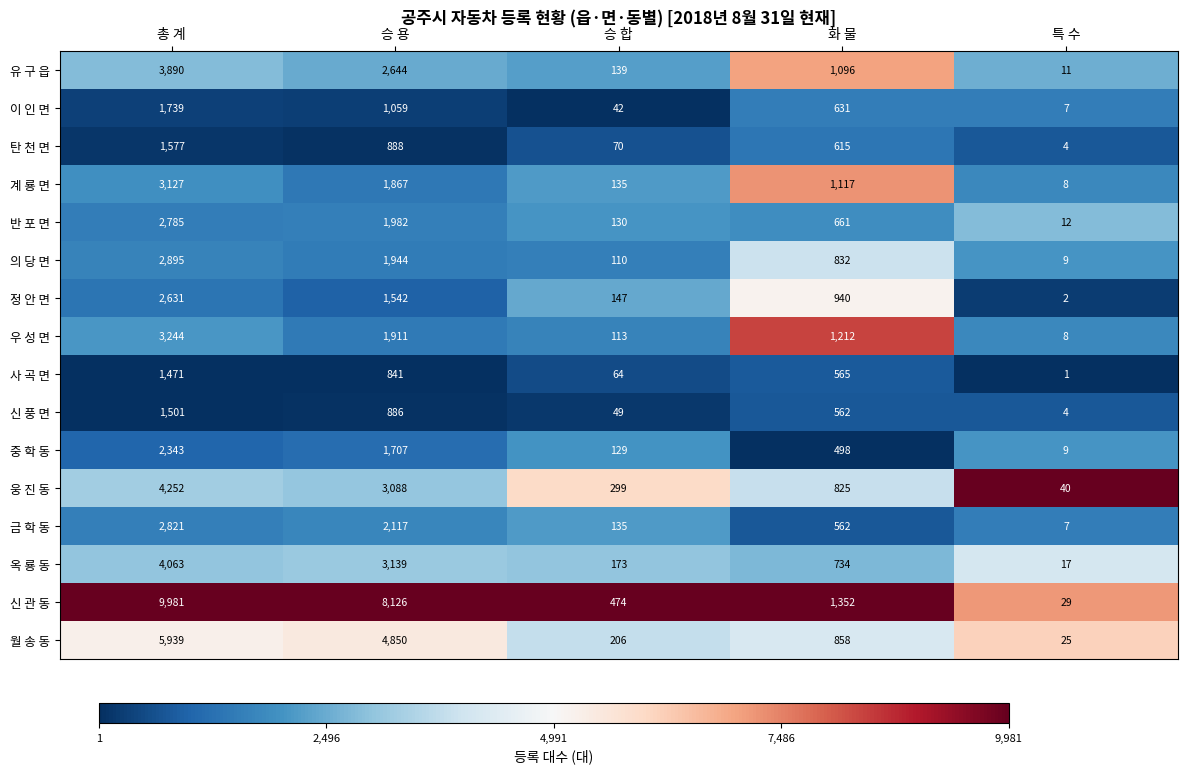

The value of 옥 룡 동 at 승 용 is 5560. True or false?

False